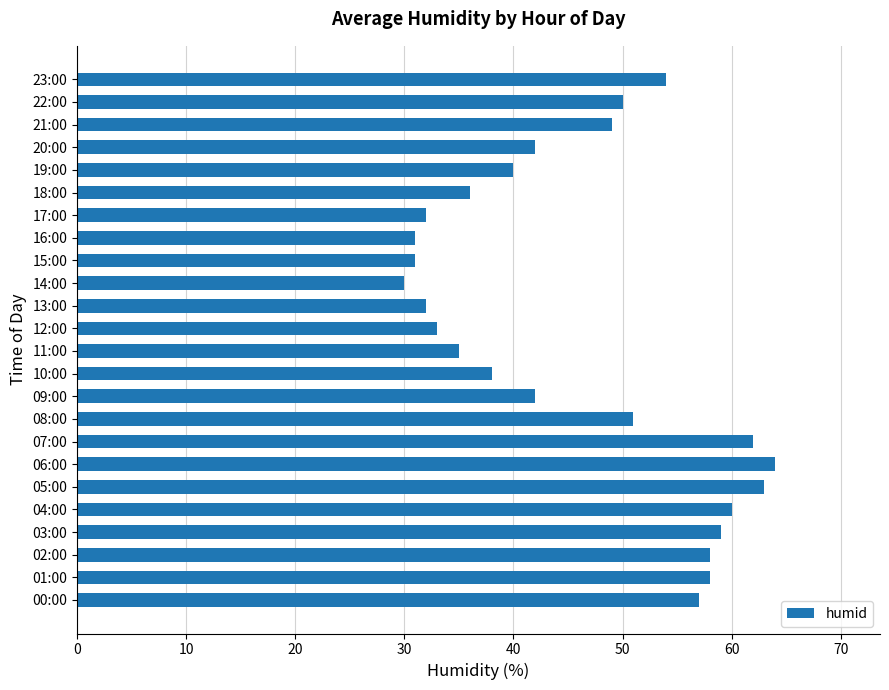

Where is the data nearest to the value 47?

21:00